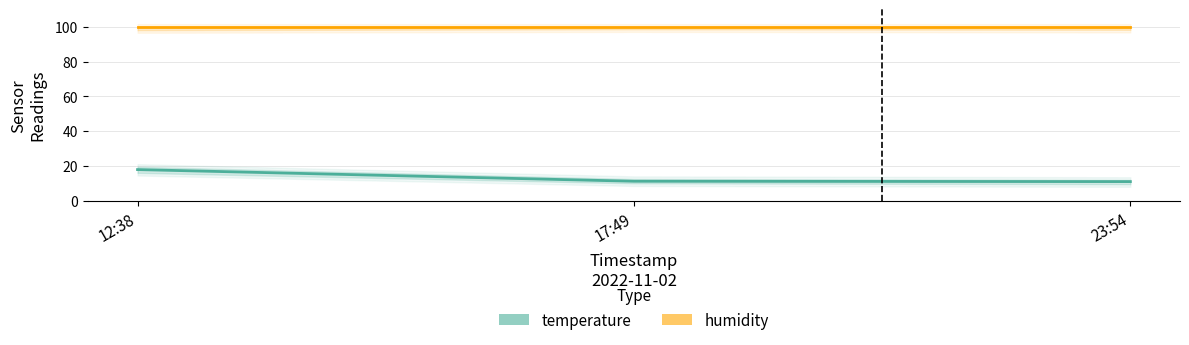

What is the difference between the maximum and second lowest values in the temperature series?

6.7